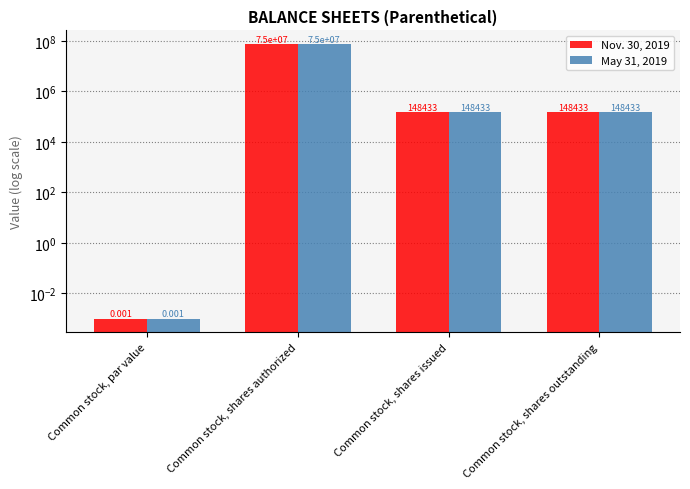

How many groups of bars are there?

4